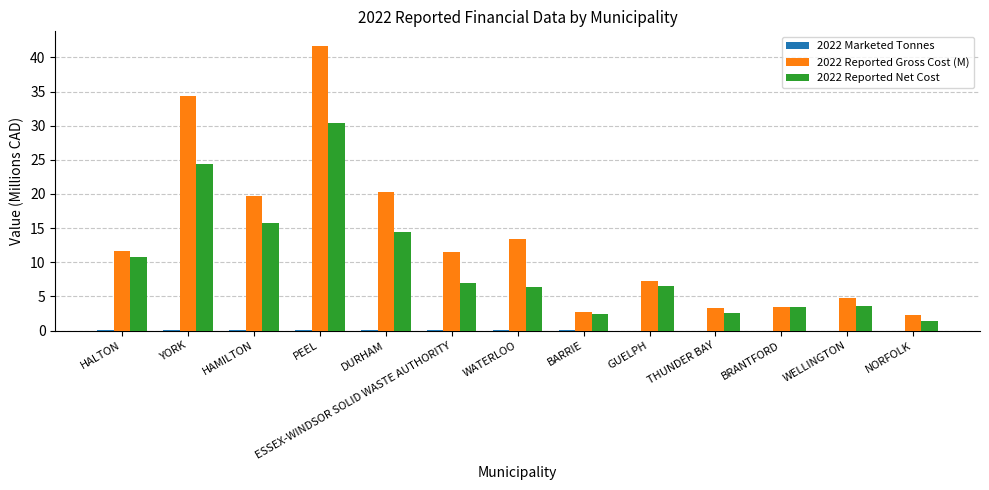

At which category is the sum across all series the highest?

PEEL